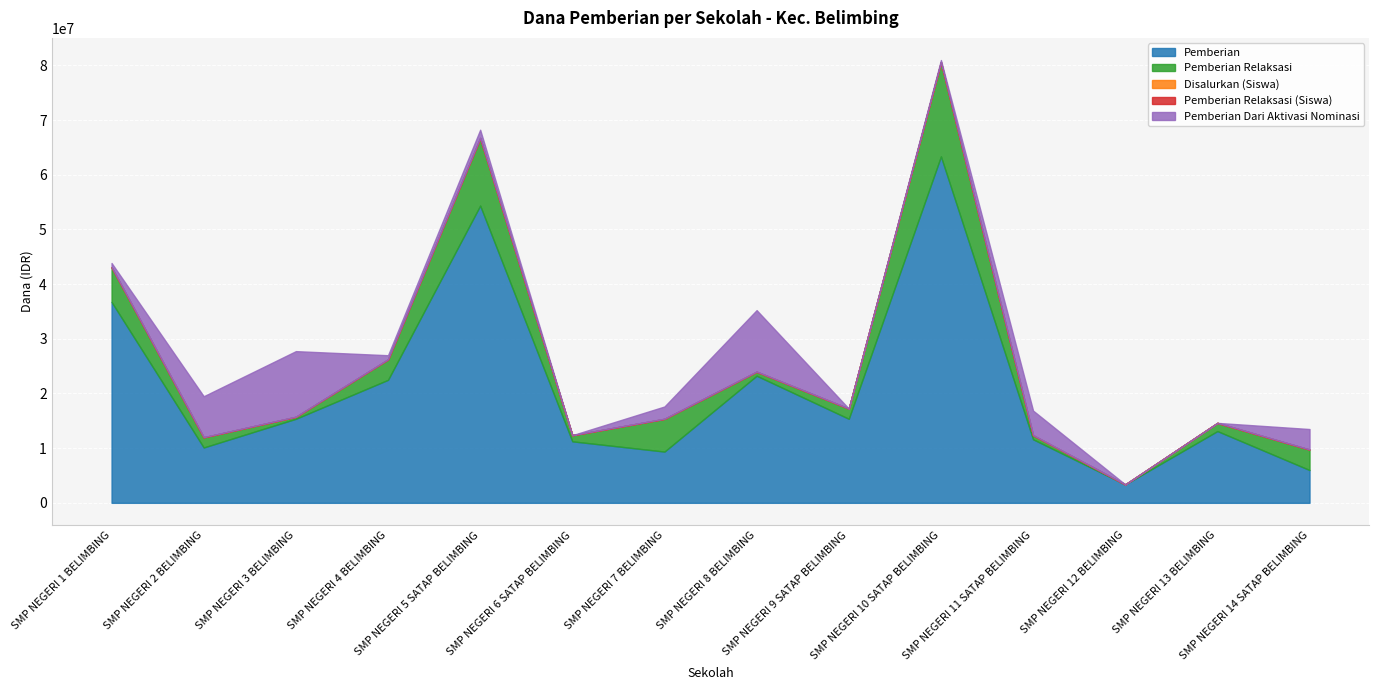

Reading left to right, what are all the values shown in this chart?

Pemberian: 36750000	10125000	15375000	22500000	54375000	11250000	9375000	23250000	15375000	63375000	11625000	3375000	13125000	6000000
Pemberian Relaksasi: 6375000	1875000	375000	3750000	12375000	1125000	6000000	750000	1875000	17250000	750000	0	1500000	3750000
Disalurkan (Siswa): 66	18	29	37	97	18	17	40	28	106	17	9	24	11
Pemberian Relaksasi (Siswa): 9	3	1	5	22	3	8	2	3	24	1	0	3	7
Pemberian Dari Aktivasi Nominasi: 750000	7500000	12000000	750000	1500000	0	2250000	11250000	0	375000	4500000	0	0	3750000